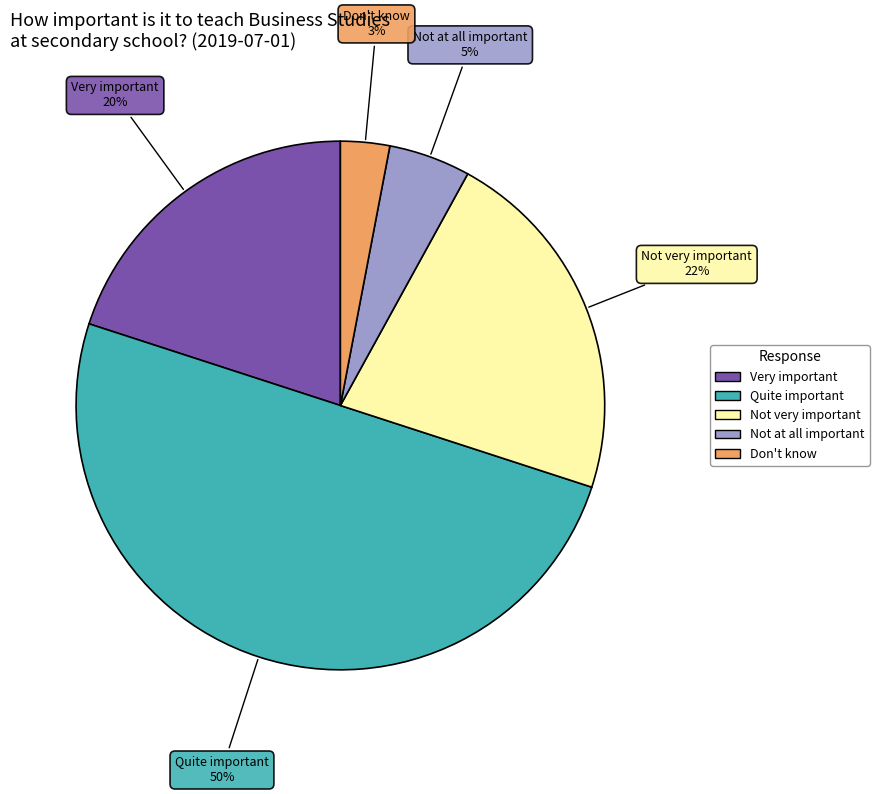

Does Very important account for over 50% of the chart?

No